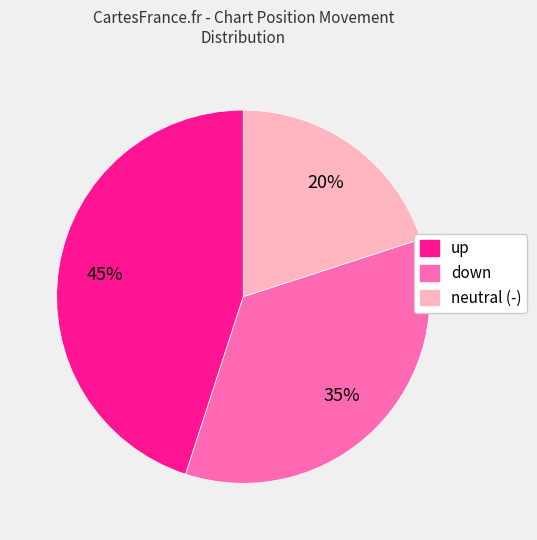

To the nearest percent, what is the difference between the largest and smallest slice percentages?

25%